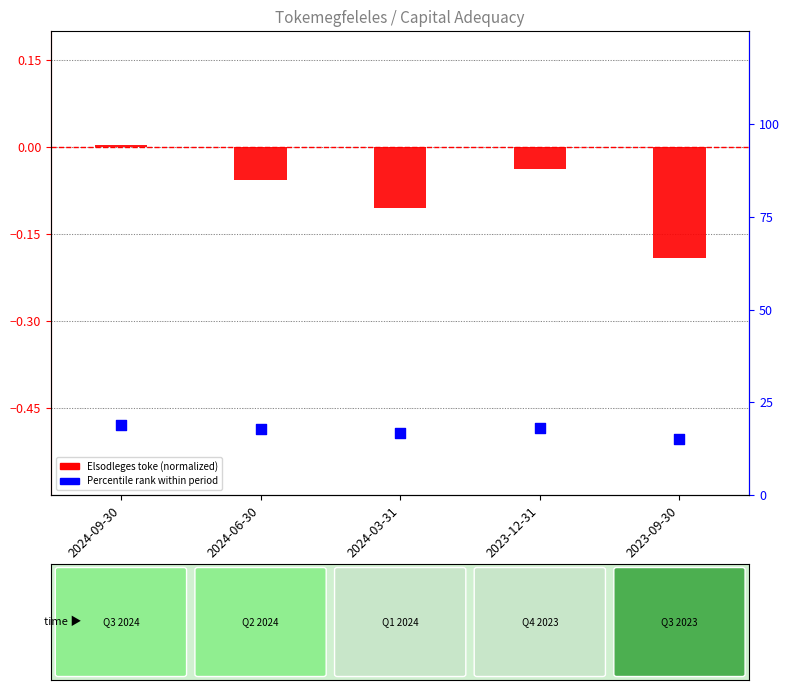

Which series reaches the minimum Y coordinate?

Elsodleges alapveto toke